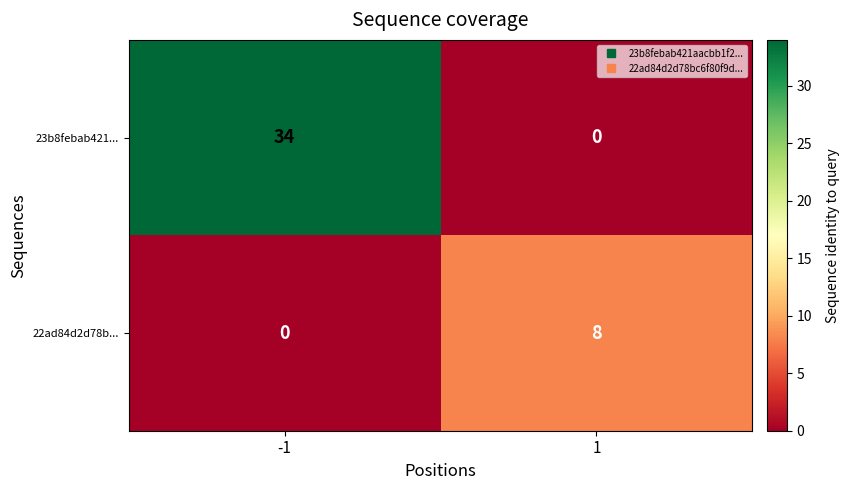

The value of 22ad84d2d78b... at 1 is 13. True or false?

False